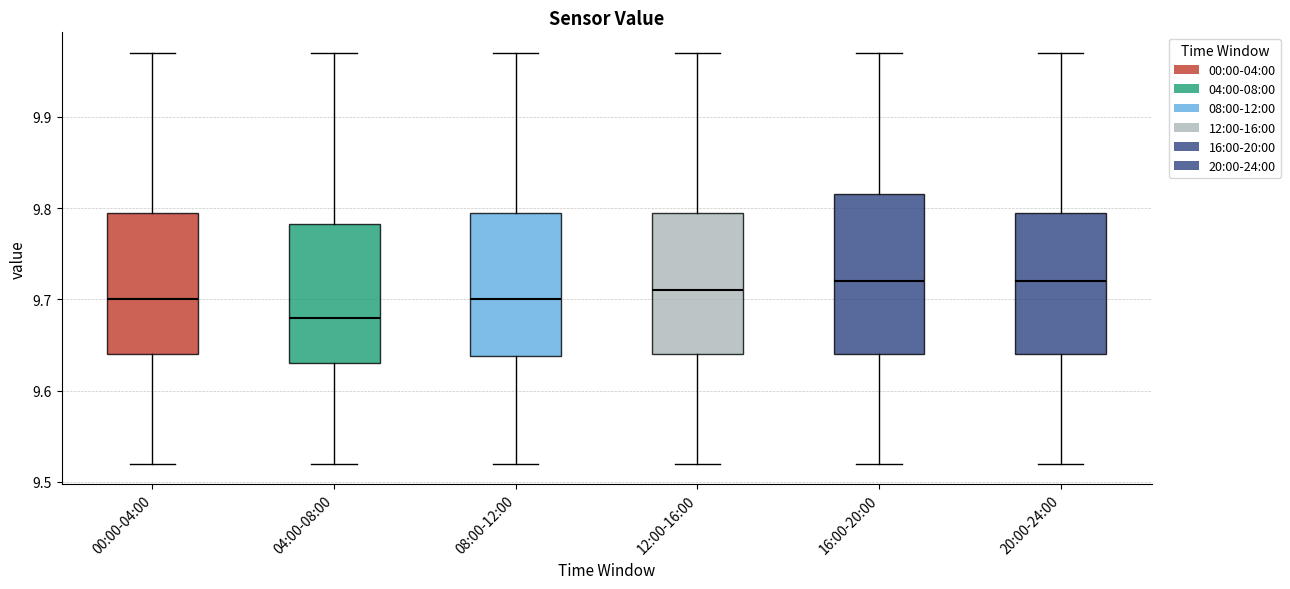

Where does the upper whisker of the box for 20:00-24:00 end on the y-axis? The values are not printed on the chart, so give them approximately, as read against the axis.

9.97